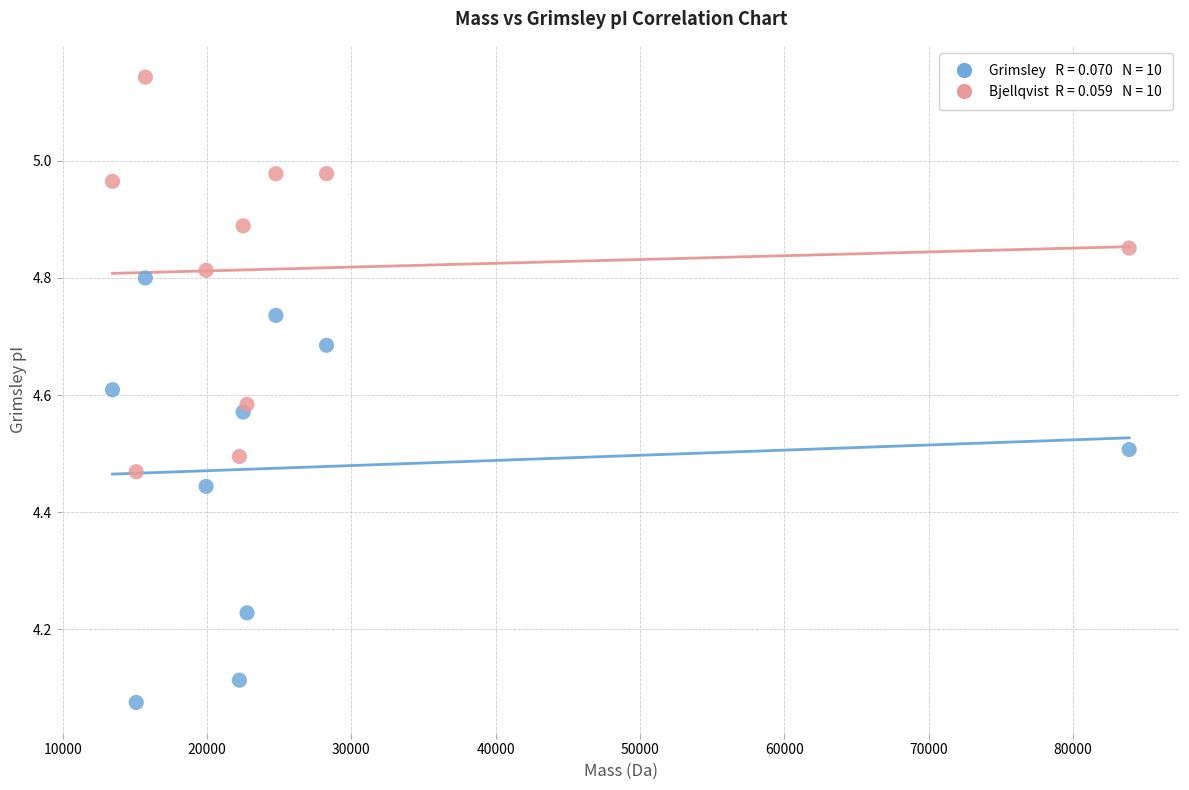

Across all data points, what is the range of X values (max minus min)?

70439.5